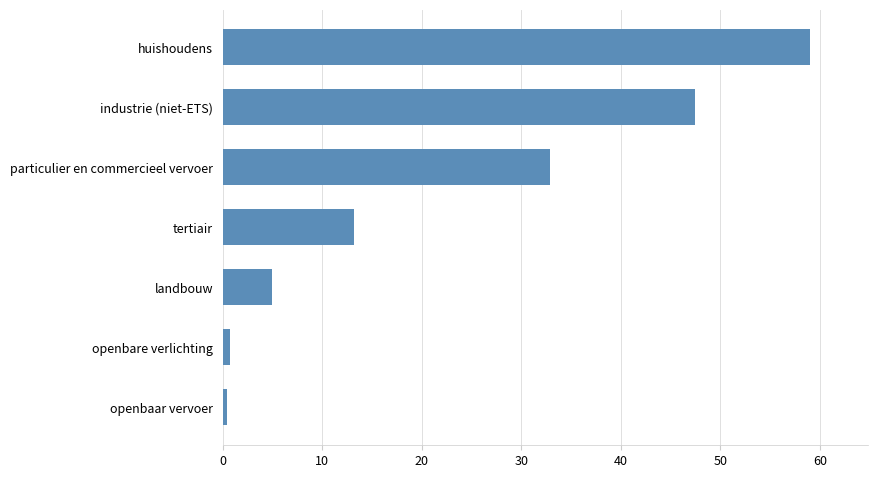

At which label is the value closest to 29?

particulier en commercieel vervoer